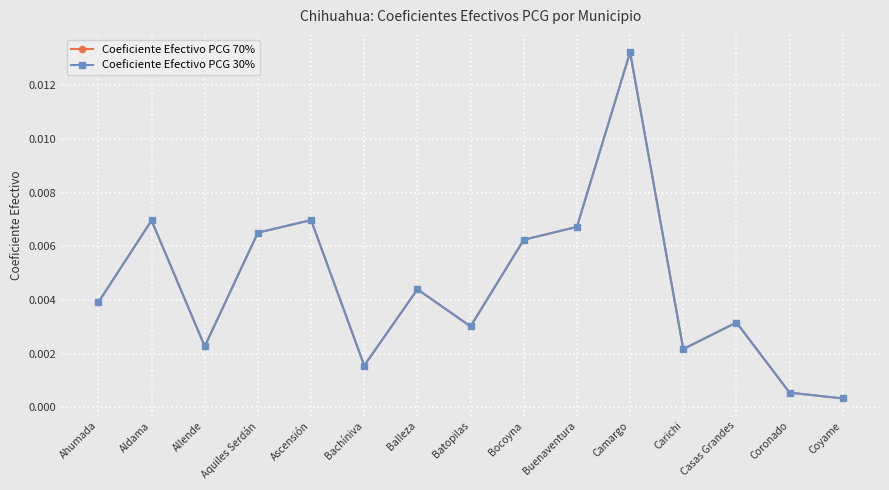

True or false: Coeficiente Efectivo PCG 30% has a value of 0.0 at Bocoyna.

True